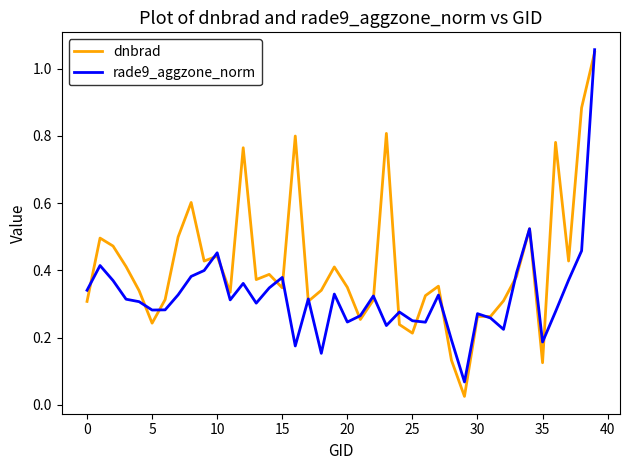

Which series has the largest total across all categories?

dnbrad